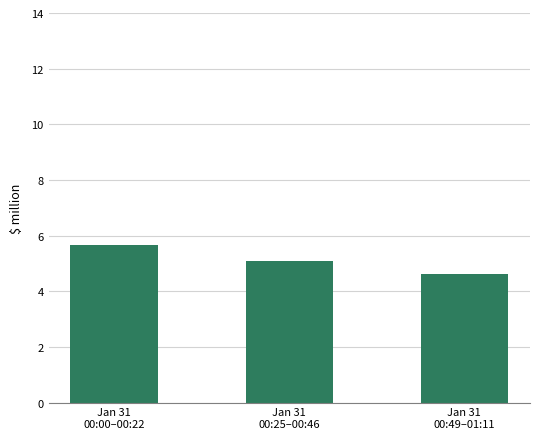

What is the minimum value shown in the chart?

4.6